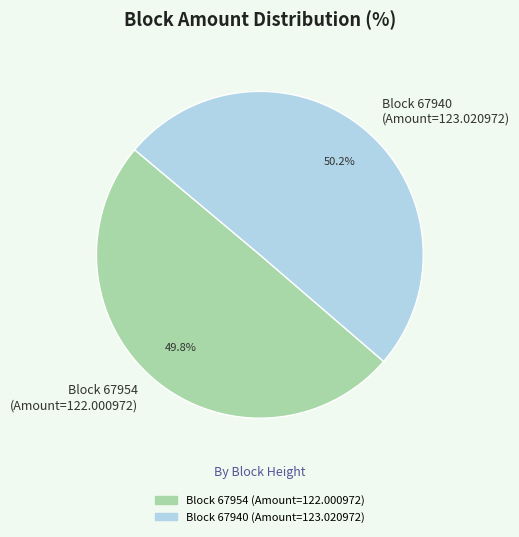

What percentage is NOT represented by Block 67954 (Amount=122.000972)?

50.2%